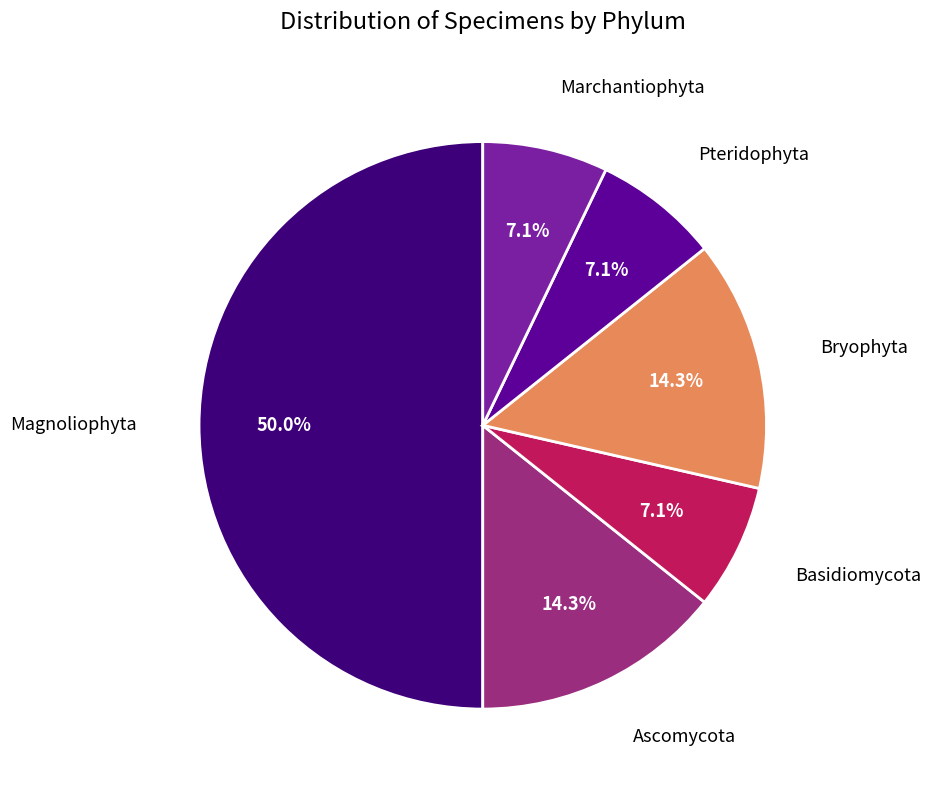

What portion of the pie excludes Marchantiophyta?

92.9%